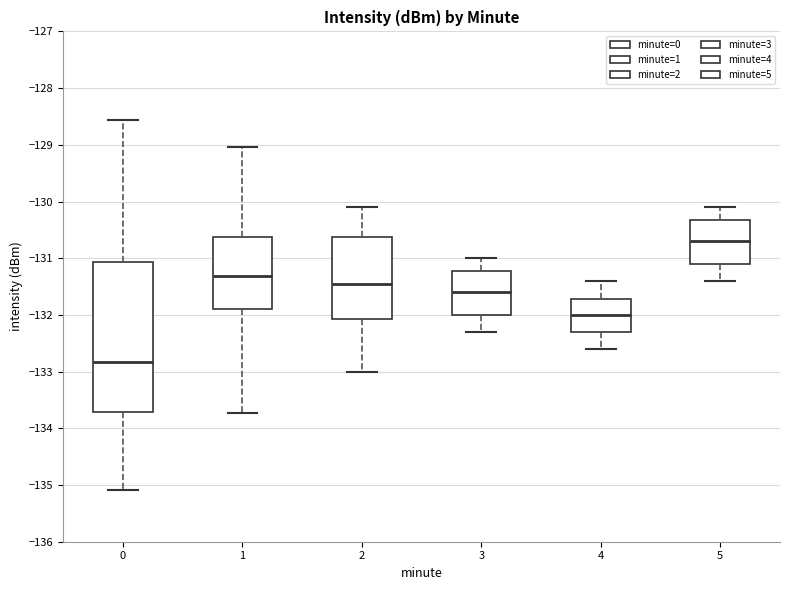

Where is the upper edge of the box at x = 4 on the y-axis? The values are not printed on the chart, so give them approximately, as read against the axis.

-131.7